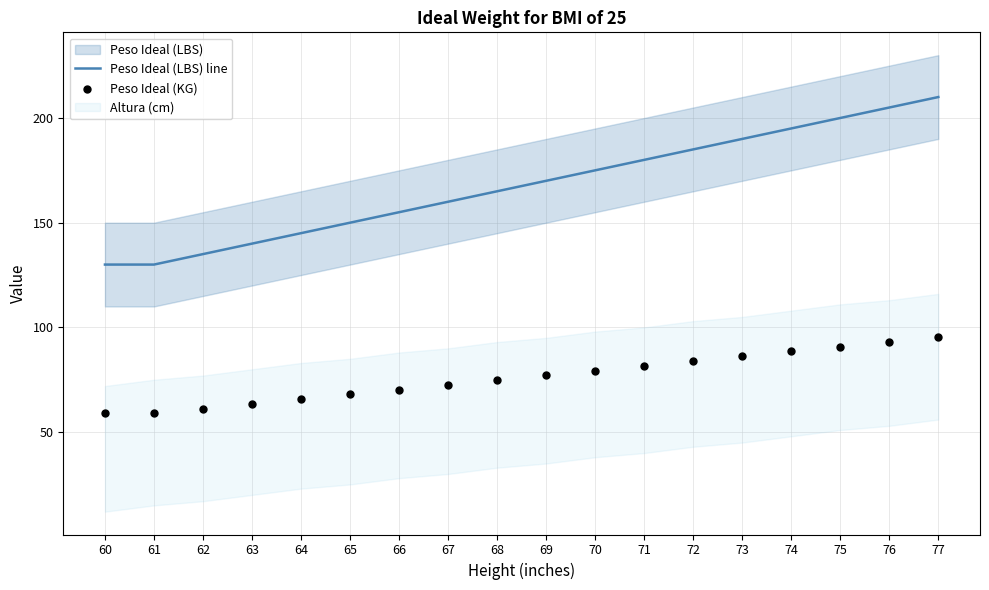

Which series has the largest total across all categories?

Peso Ideal (LBS) line